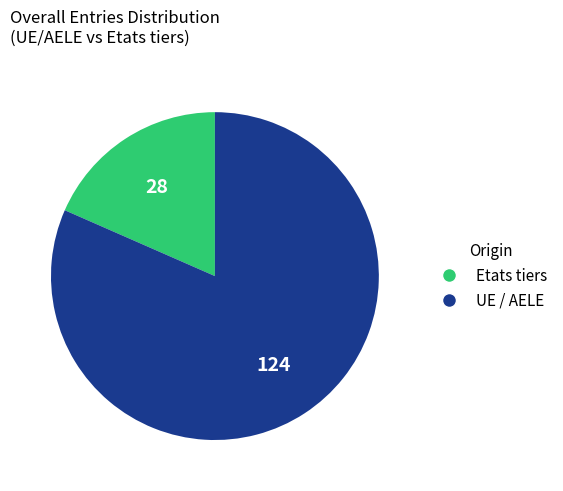

The Etats tiers slice represents 18% of the pie. True or false?

True